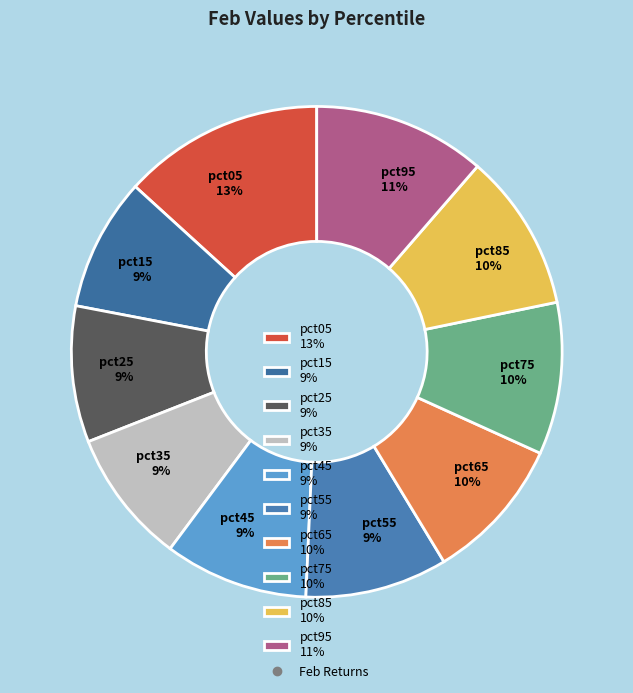

Is the sum of pct95 11% and pct55 9% greater than half?

No